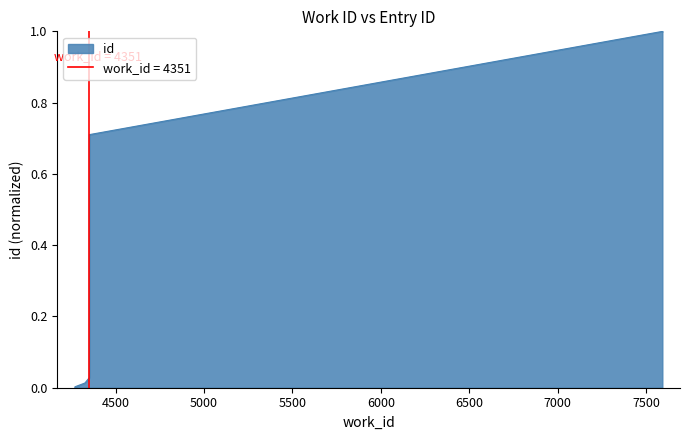

Which has a higher value, 4351 or 4269?

4351